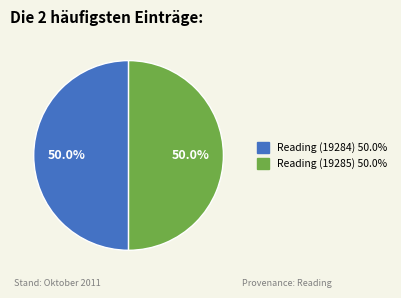

Count the number of slices in the pie.

2